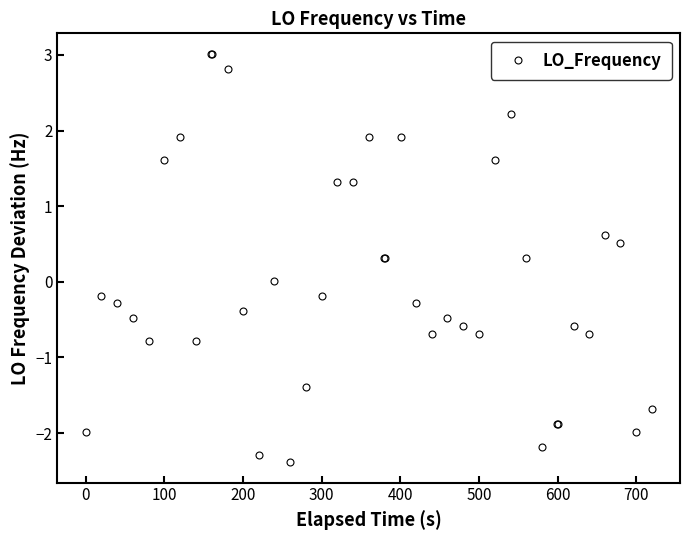

What is the value of the 27th point from the left?

-0.6